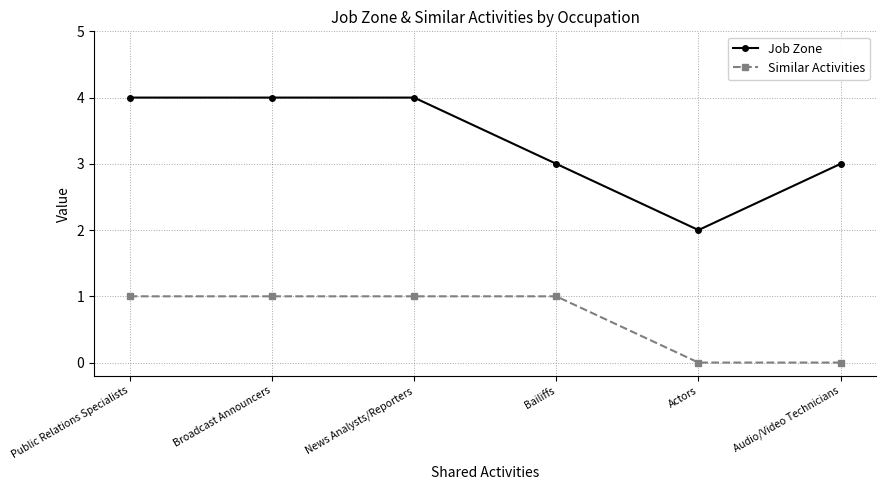

True or false: Similar Activities has a value of 1 at Bailiffs.

True